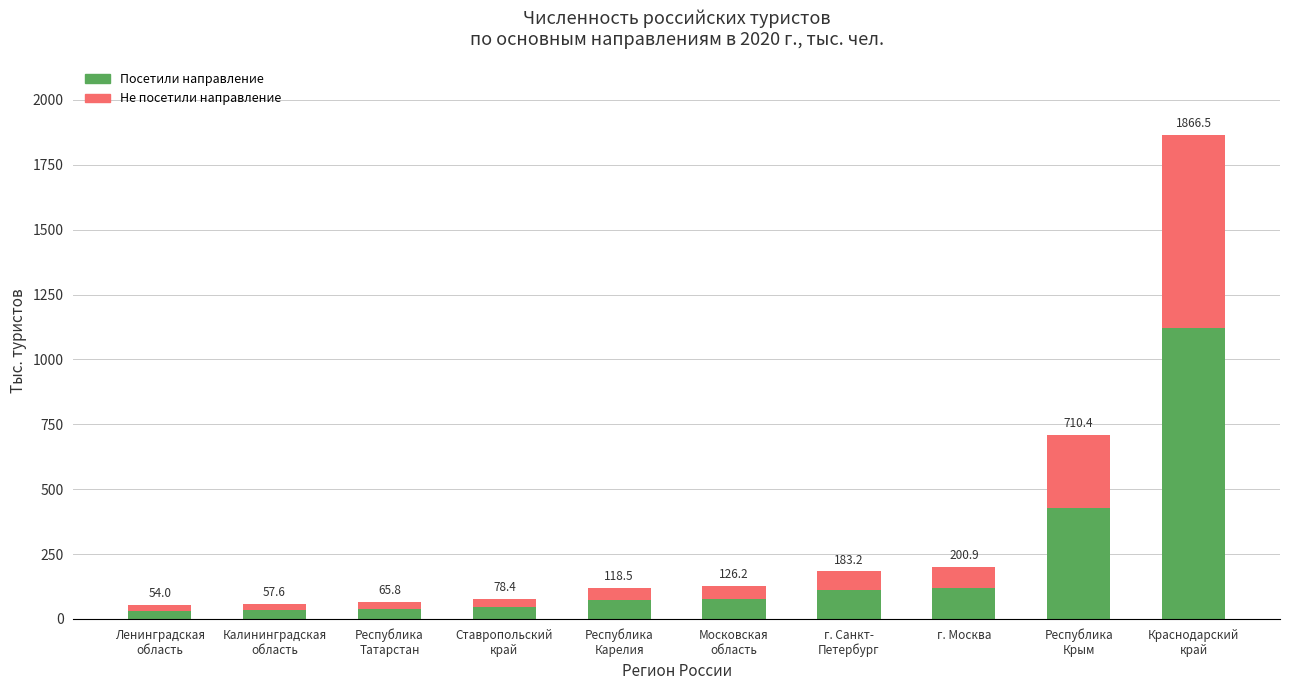

Does the chart contain stacked bars?

Yes